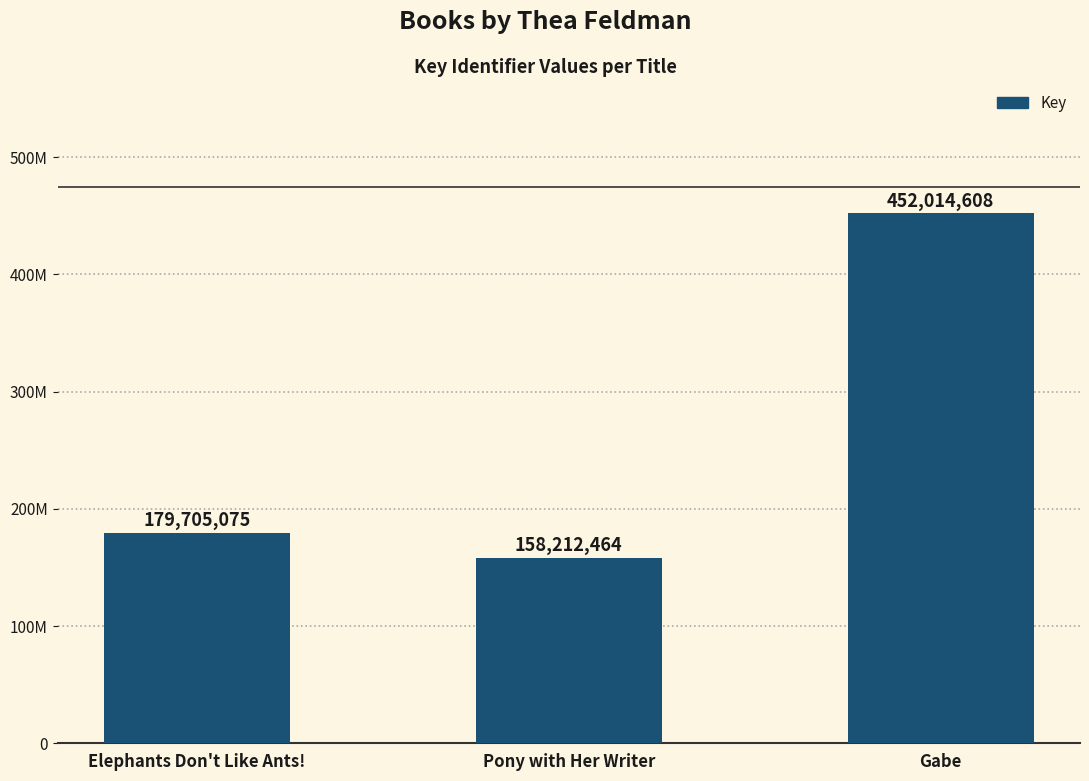

Rank the categories by value from lowest to highest.

Pony with Her Writer, Elephants Don't Like Ants!, Gabe